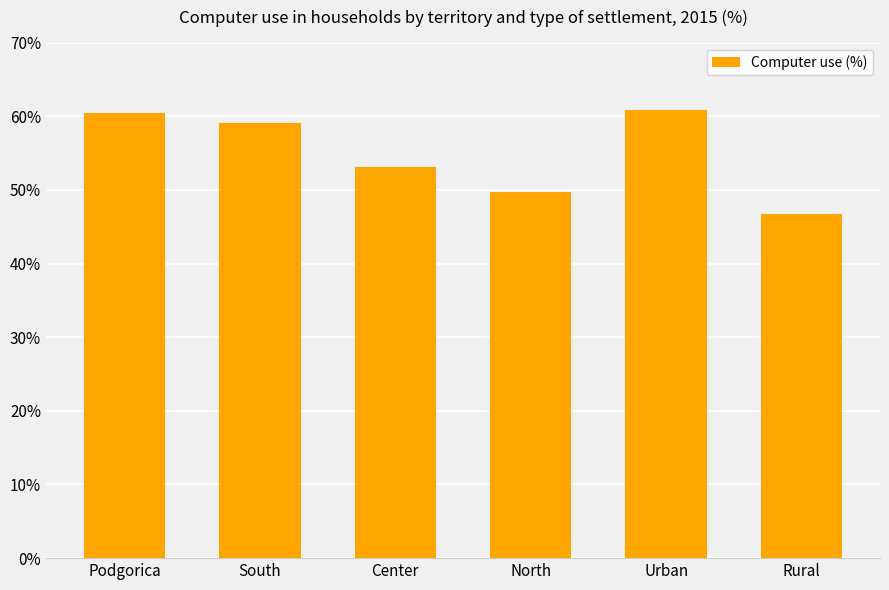

What is the label of the 6th bar from the left?

Rural